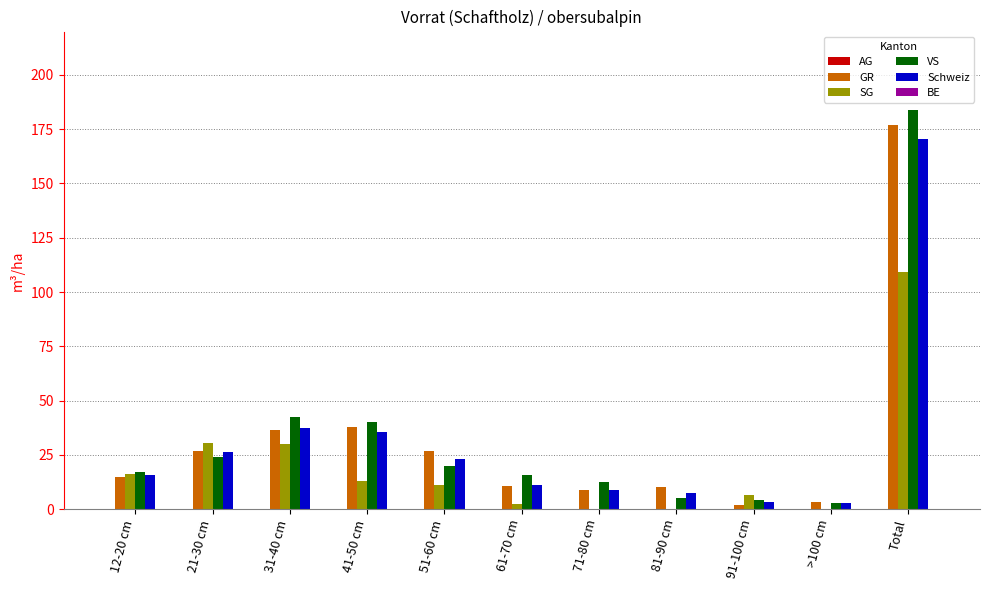

True or false: GR has a value of 37.9 at 41-50 cm.

True